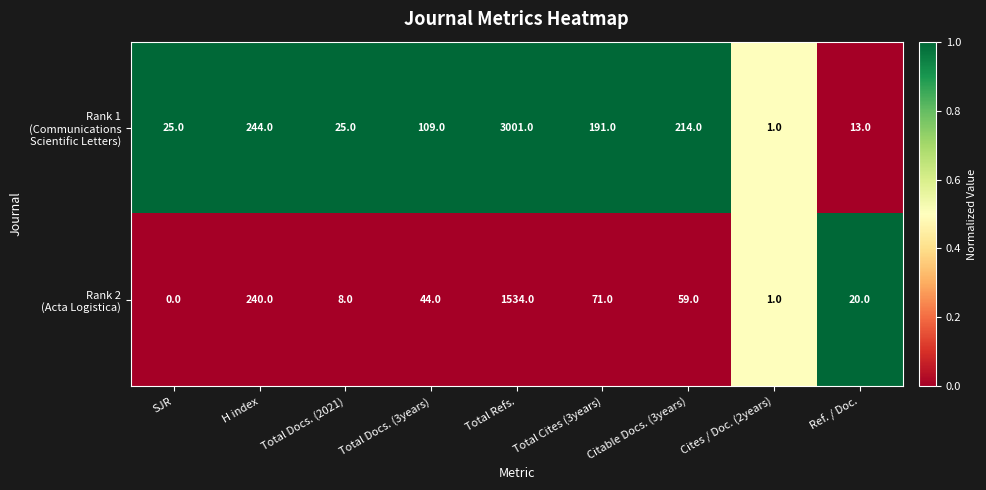

What is the greatest value displayed?

3001